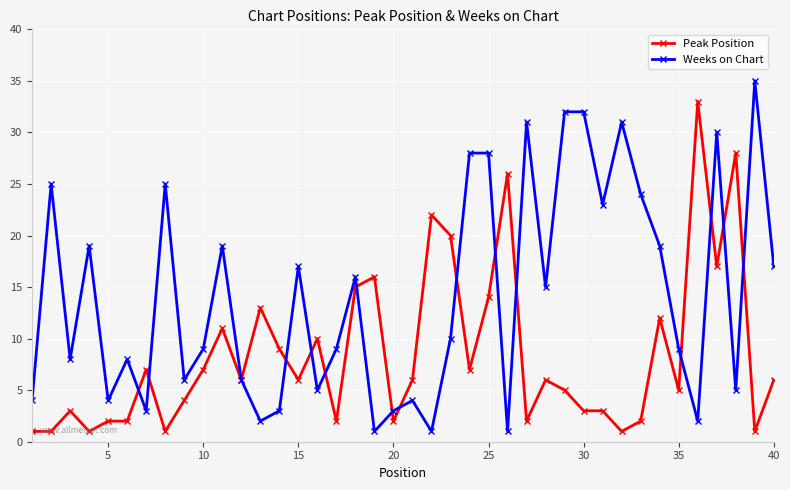

True or false: Weeks on Chart has more than 0 interior local peaks.

True